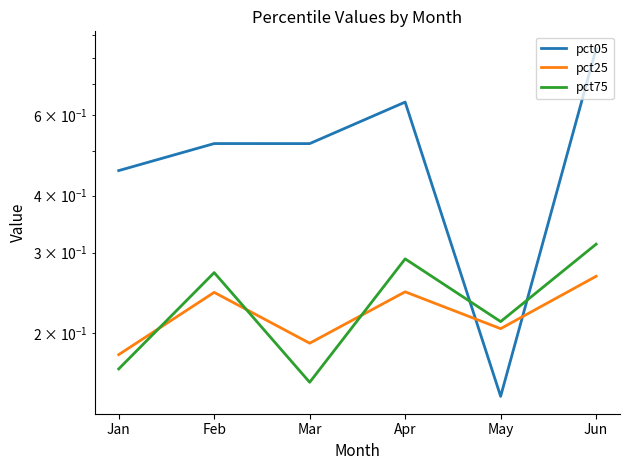

What is the lowest value of the pct05 series?

0.1